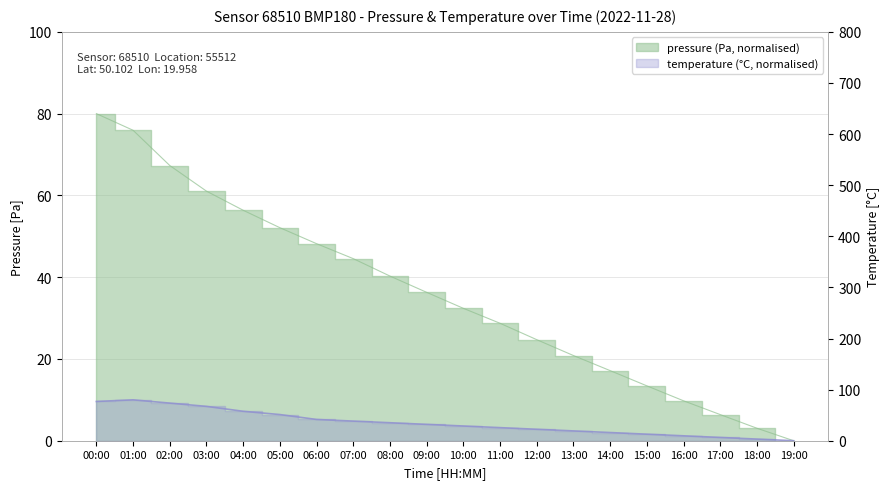

What is the value of the pressure point at the 18th from the left?

6.4